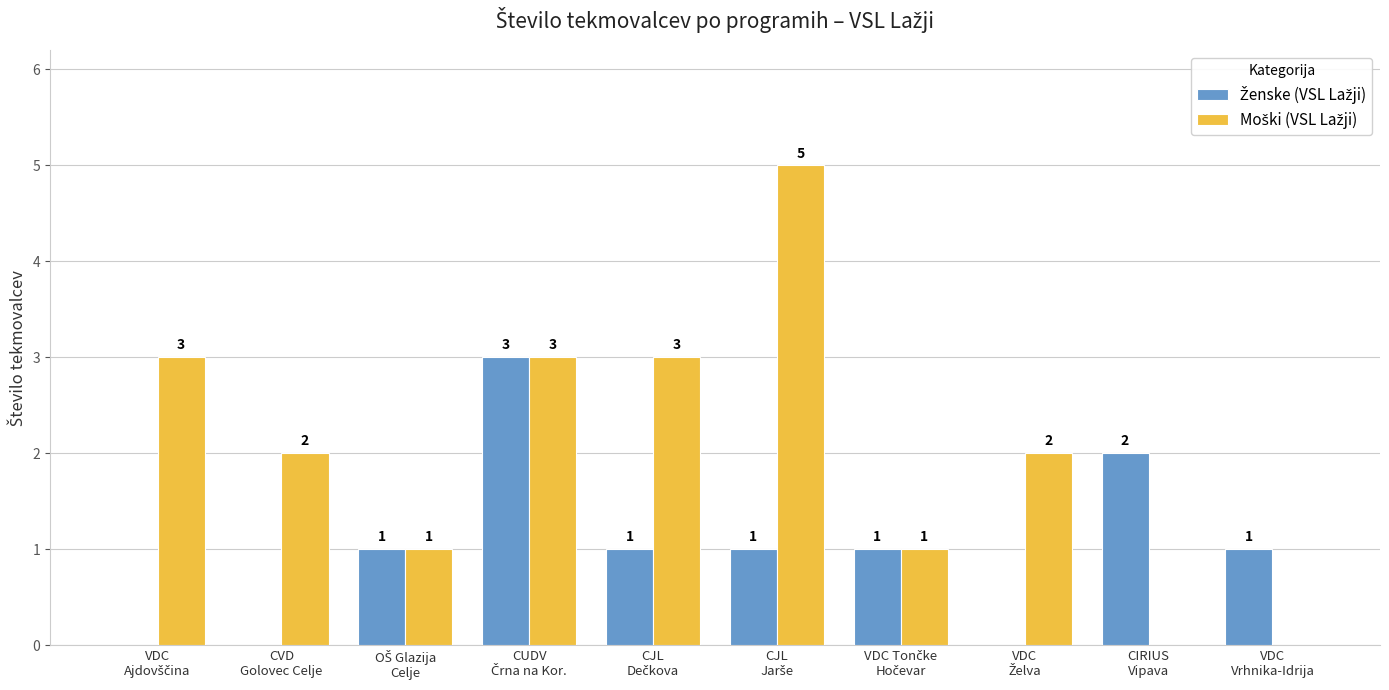

What is the greatest value displayed?

5